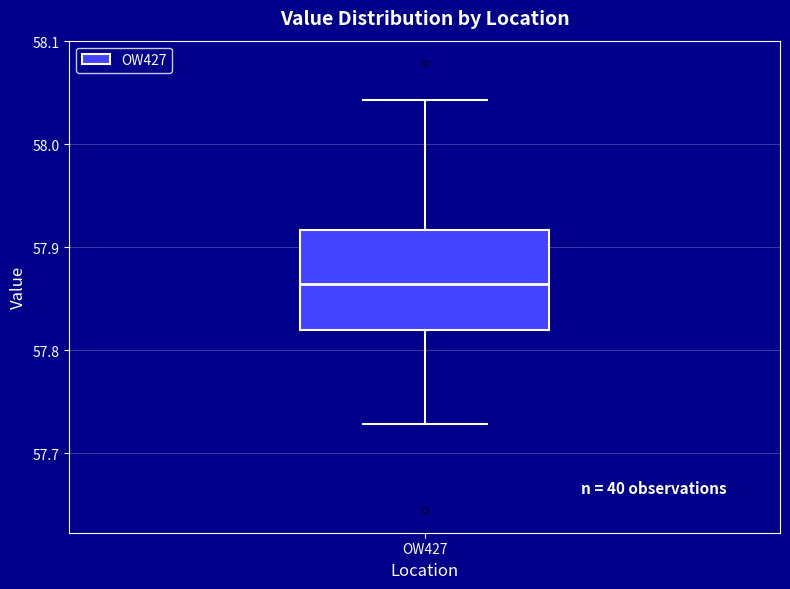

Read this box plot against the y-axis: the position of the median line, the range covered by the box, and the ends of both whiskers. The values are not printed on the chart, so give them approximately, as read against the axis.

median 57.86, box 57.82 to 57.92, whiskers 57.73 to 58.04